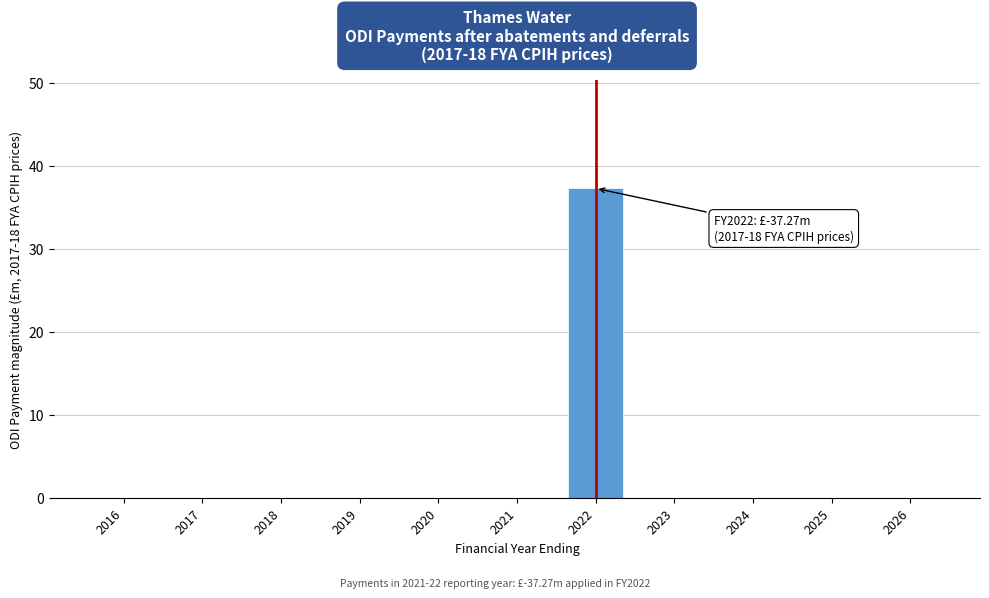

Reading right to left, extract all data points from this chart.

2026=0.0	2025=0.0	2024=0.0	2023=0.0	2022=37.3	2021=0.0	2020=0.0	2019=0.0	2018=0.0	2017=0.0	2016=0.0